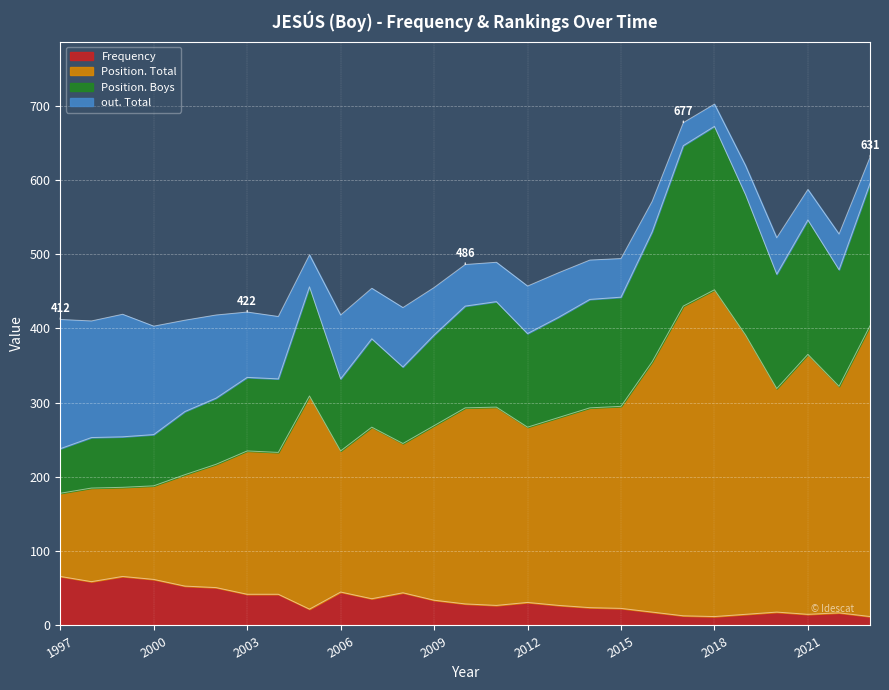

What is the maximum value for Frequency?

66